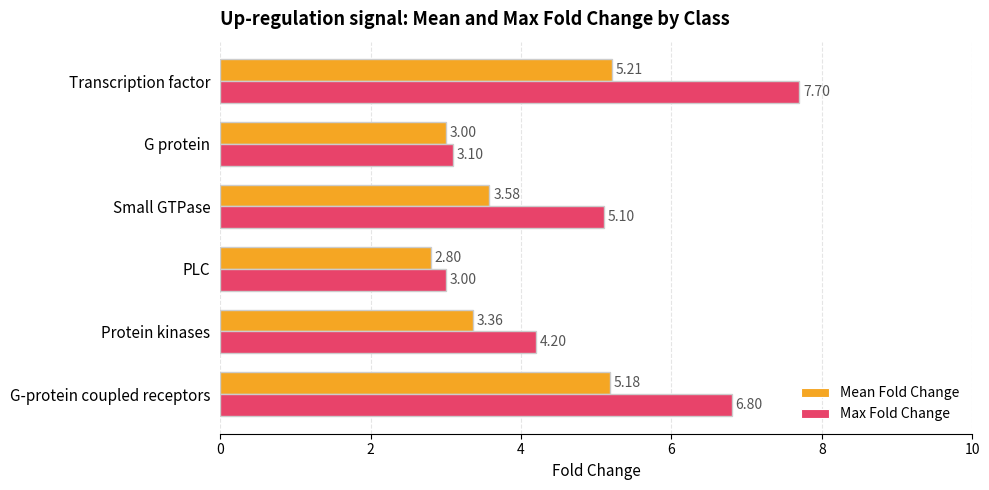

Rank the series at Transcription factor from highest to lowest value.

Max Fold Change, Mean Fold Change